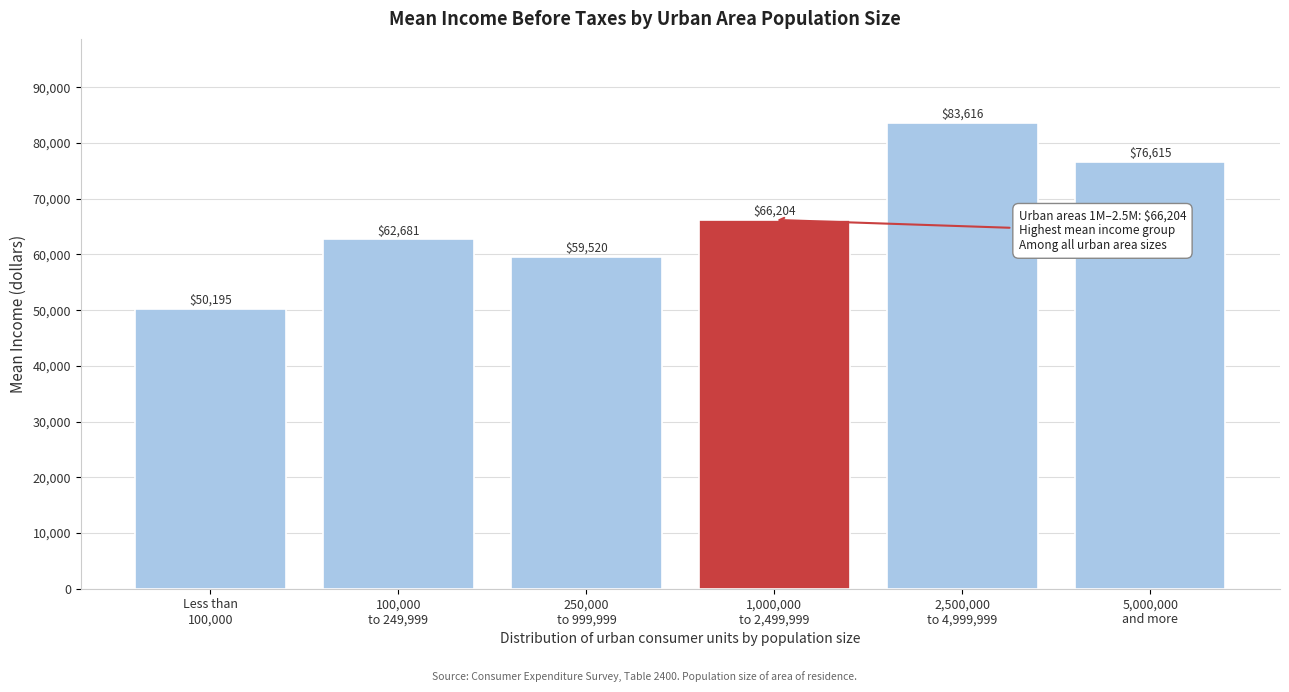

Reading left to right, list all the values displayed in this chart.

50195	62681	59520	66204	83616	76615